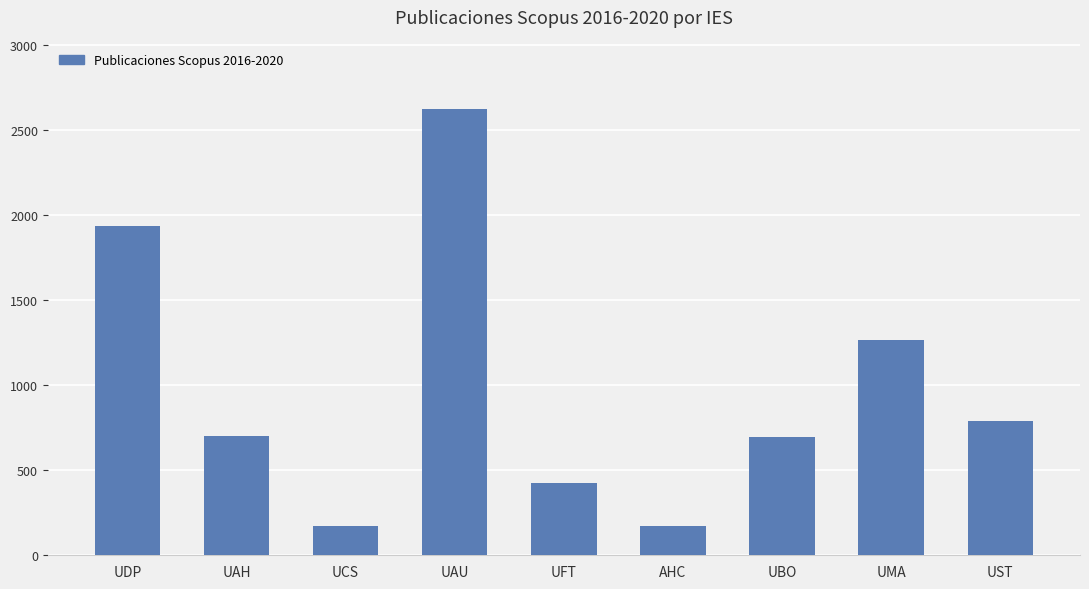

What is the value of the 6th bar from the left?

174